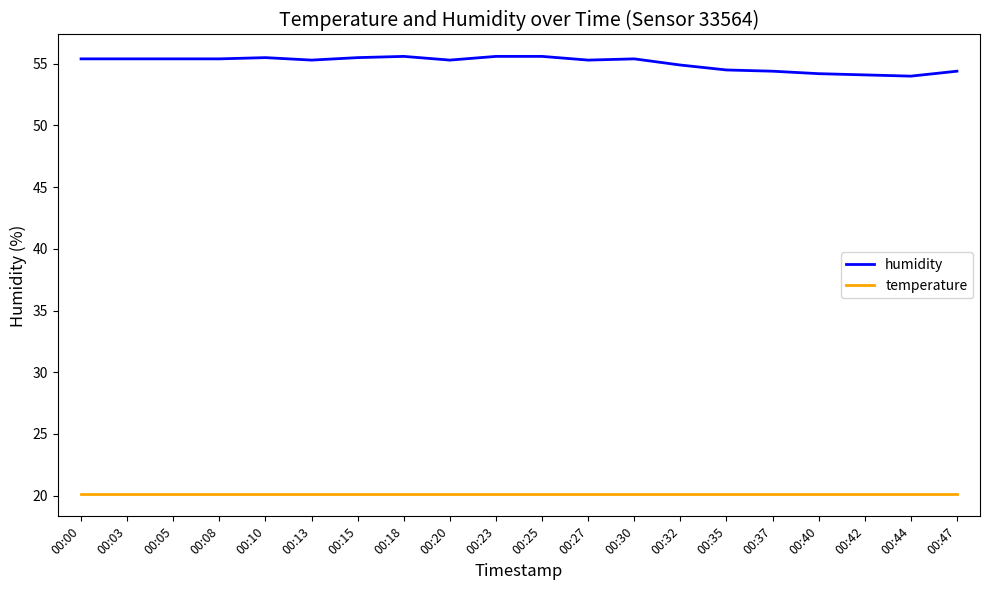

Read the temperature value at 00:00.

20.1